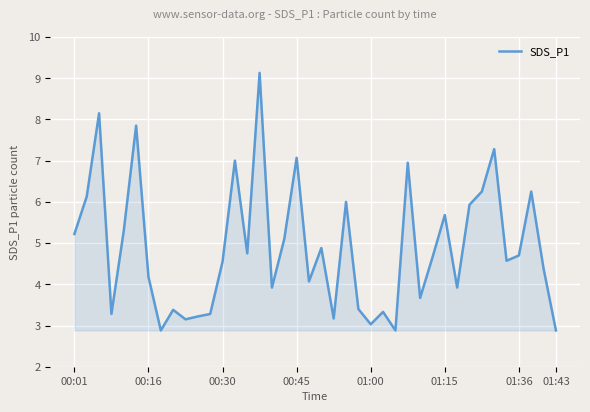

What is the maximum value shown in the chart?

9.1